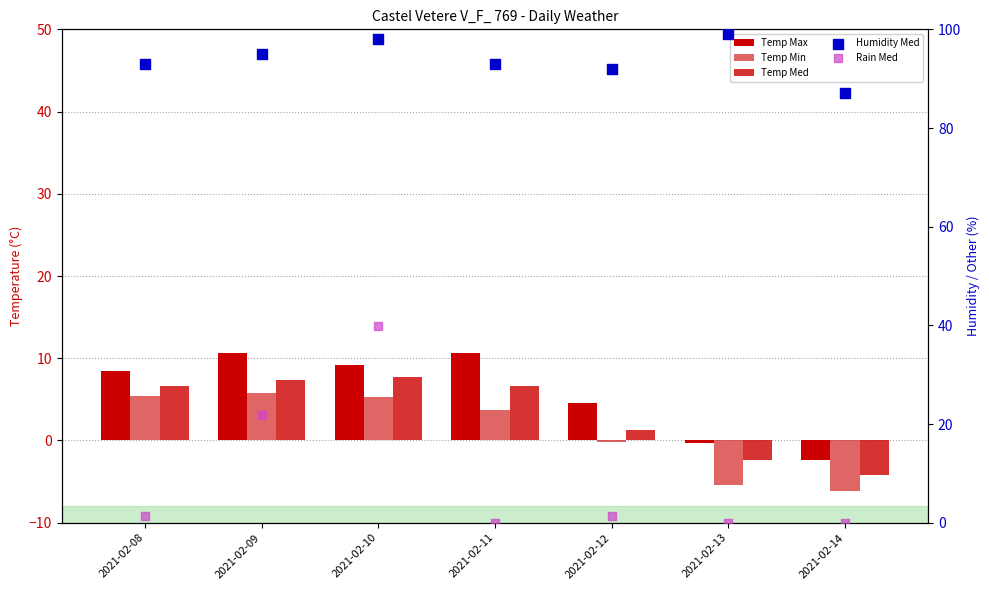

Which series contains the lowest Y value?

Temp Min